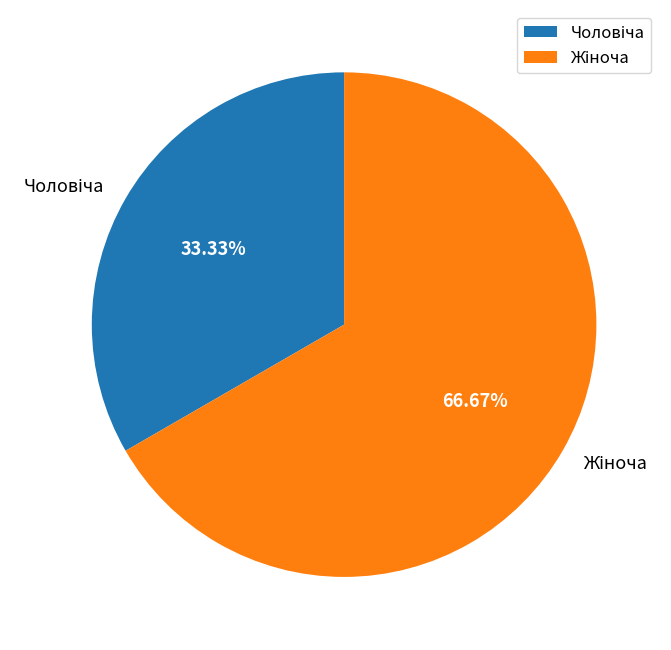

Is there a majority slice in this chart?

Yes